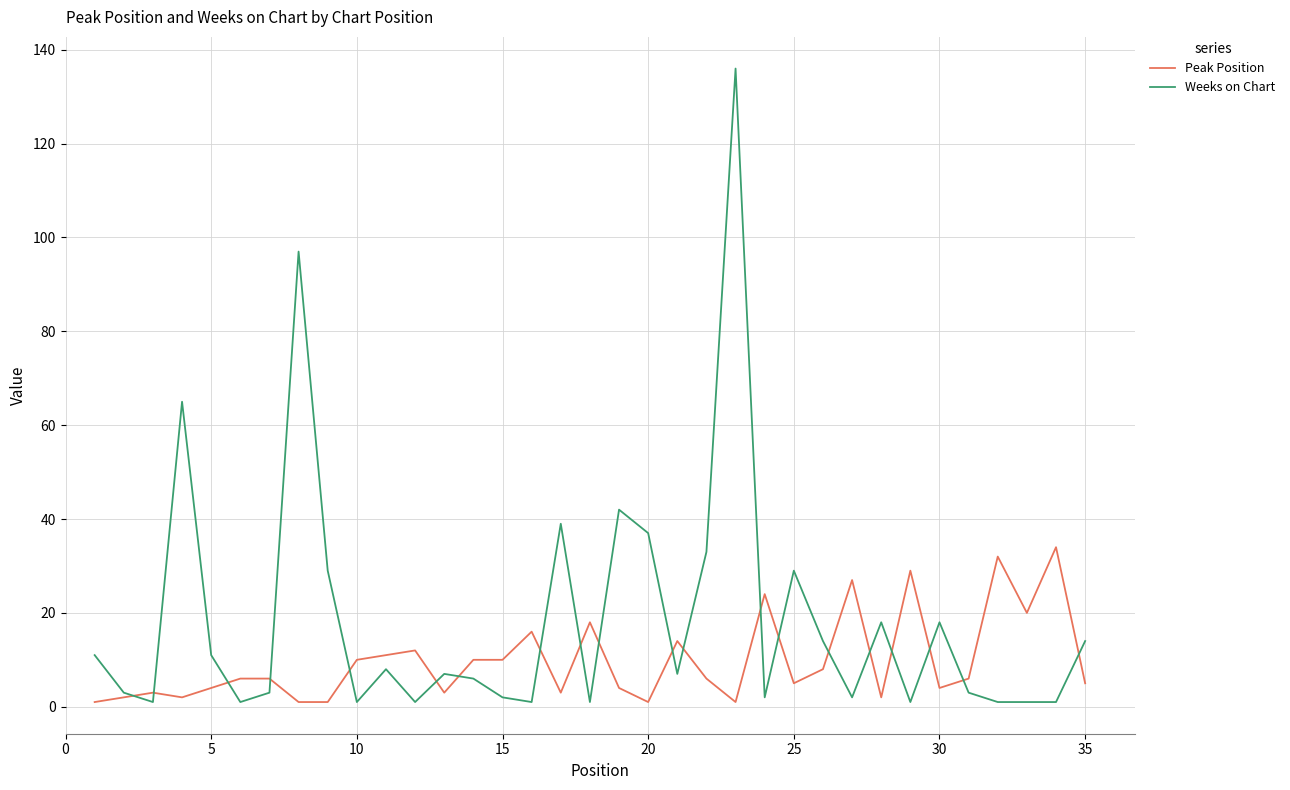

What are all the series names shown in the legend?

Peak Position, Weeks on Chart